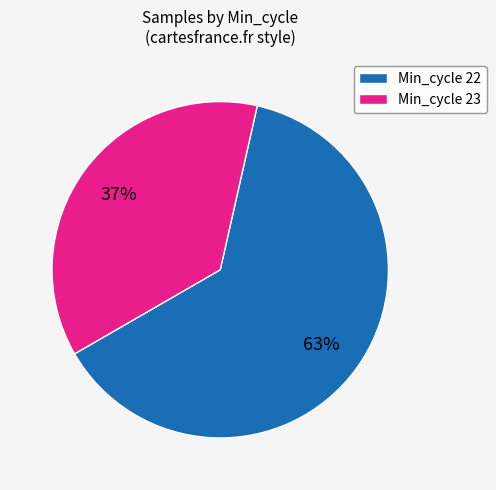

Is there any slice that represents more than half of the pie?

Yes